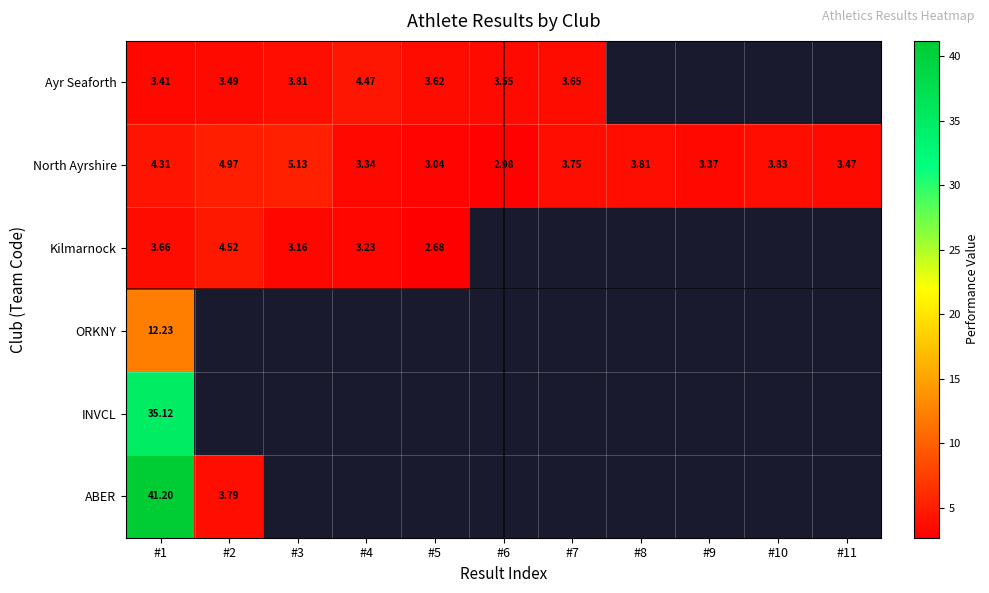

How many categories are shown in the chart?

11